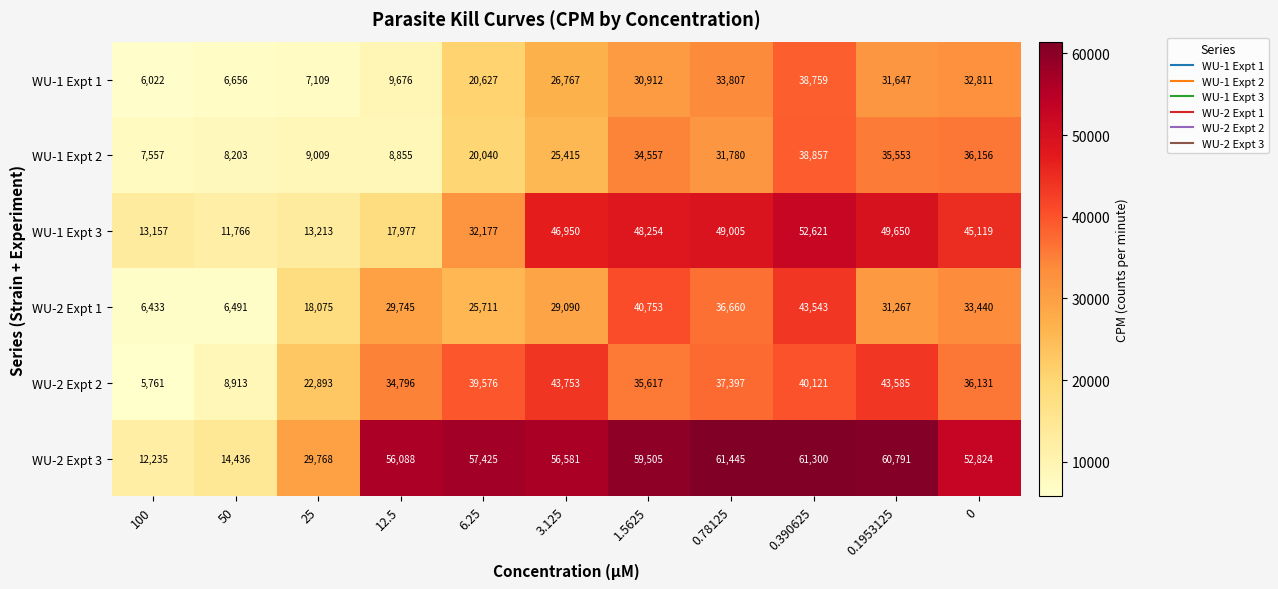

How many series are shown in this chart?

6